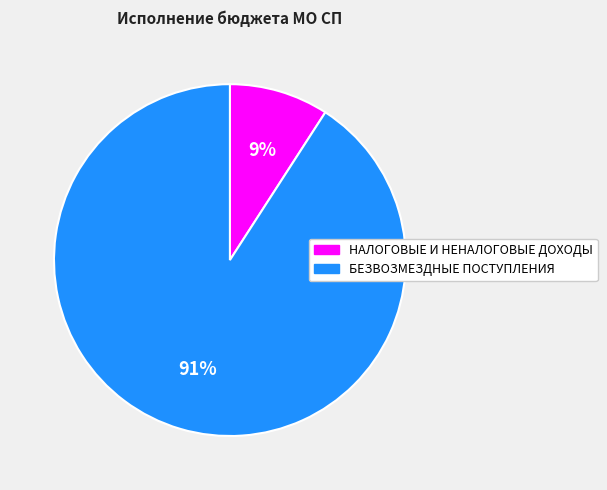

Is it true that БЕЗВОЗМЕЗДНЫЕ ПОСТУПЛЕНИЯ is 99% of the pie?

False